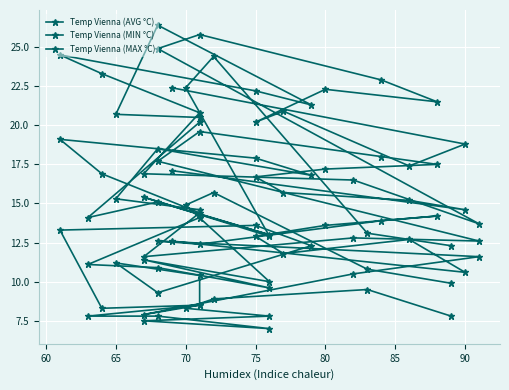

What are all the series names shown in the legend?

Temp Vienna (AVG °C), Temp Vienna (MIN °C), Temp Vienna (MAX °C)